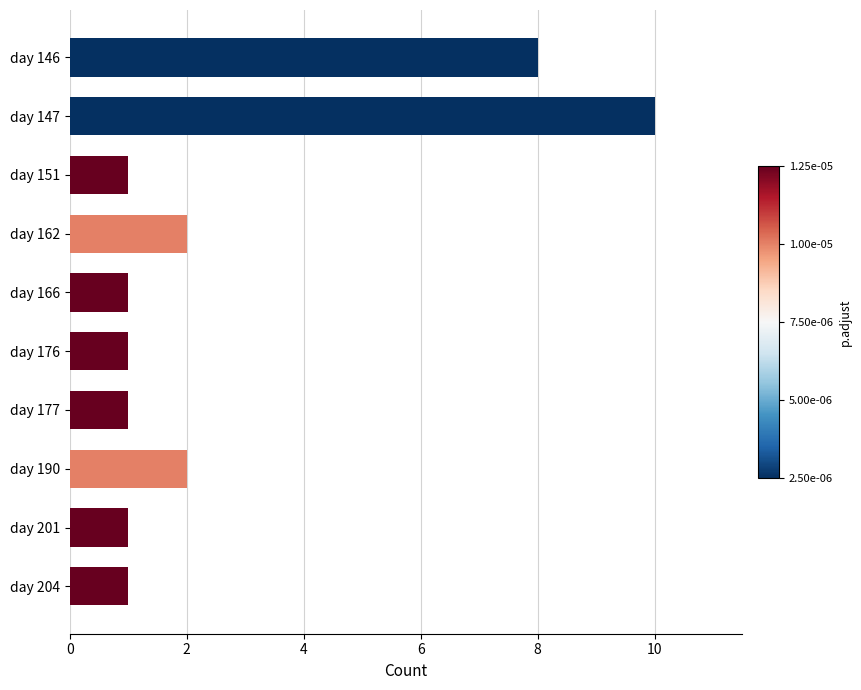

What is the average value?

3